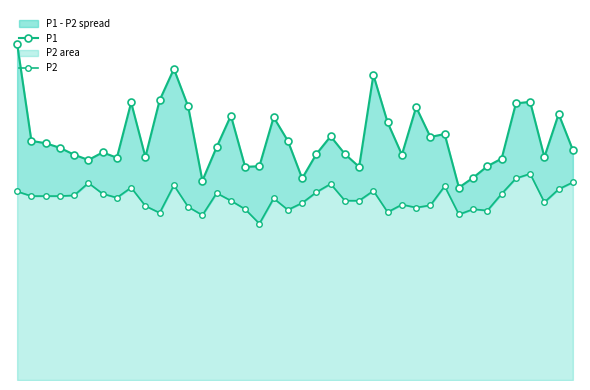

The value of P2 at 8 is 8.4. True or false?

True